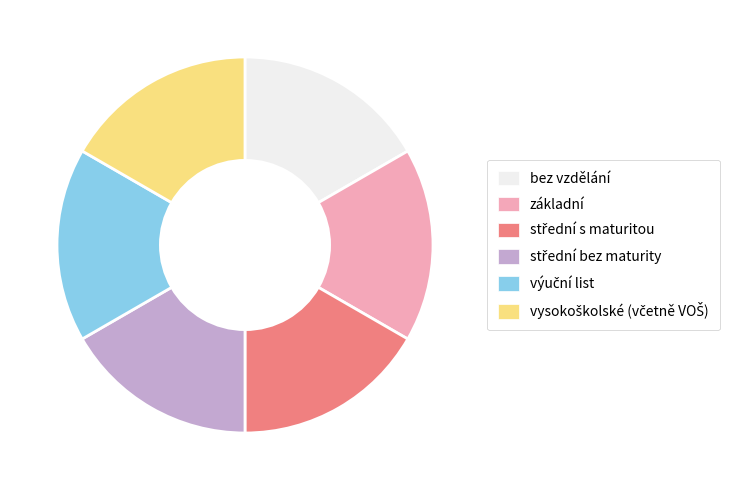

Is the sum of bez vzdělání and základní greater than half?

No